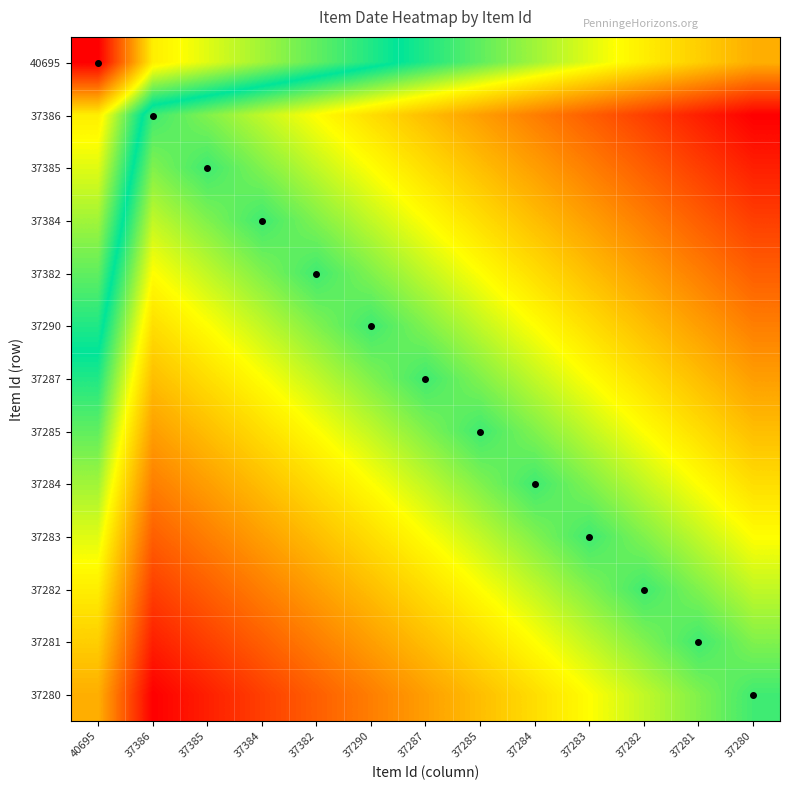

What is the total value across all series at 37287?

25456.4